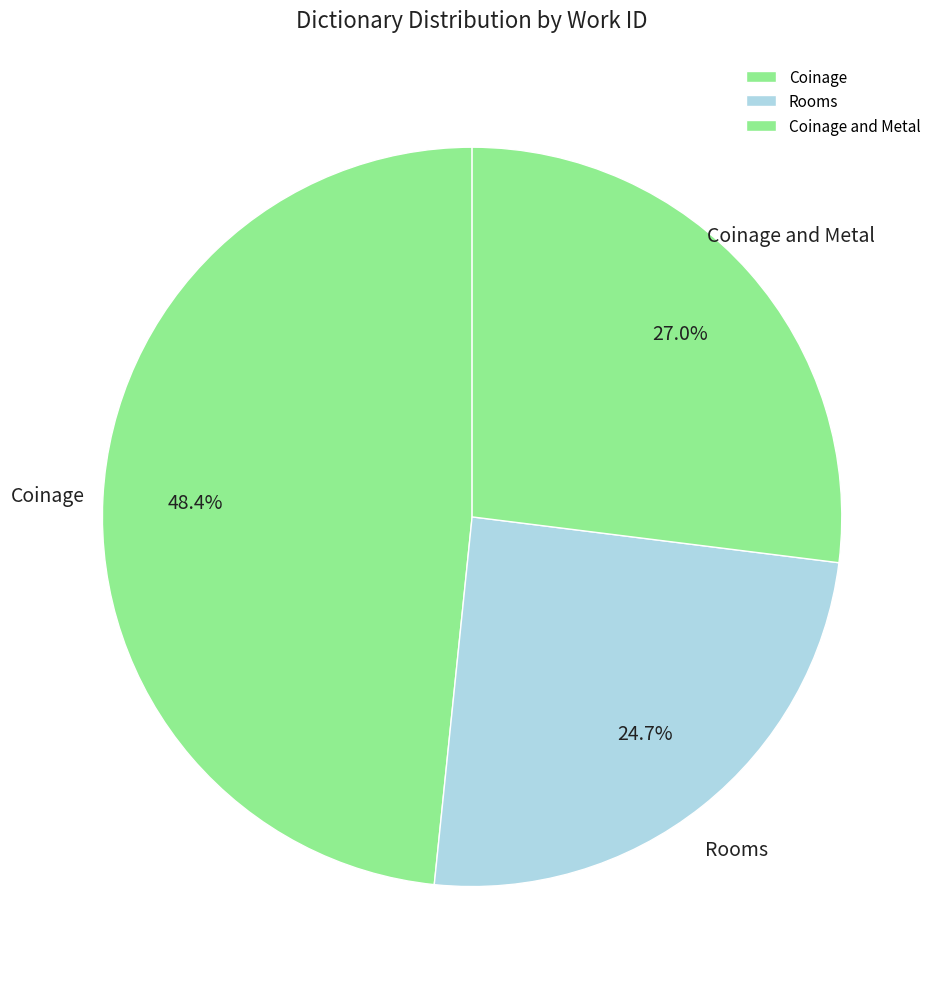

Does any single category account for the majority?

No